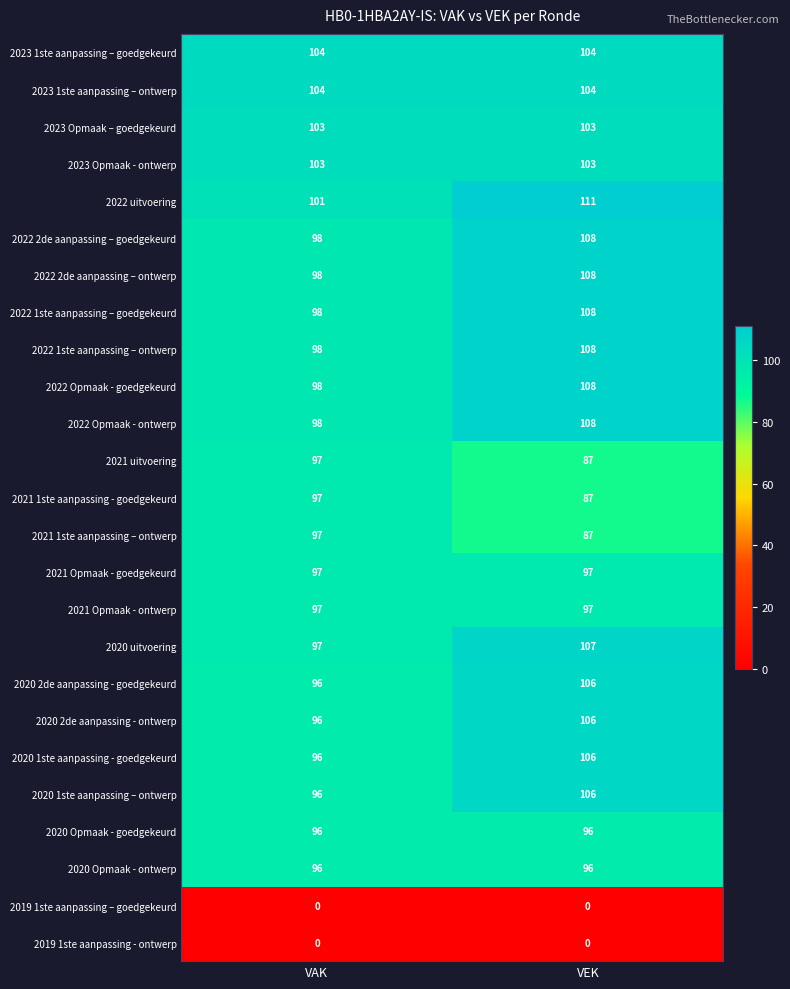

What is the spread (max minus min) of values at VAK?

104